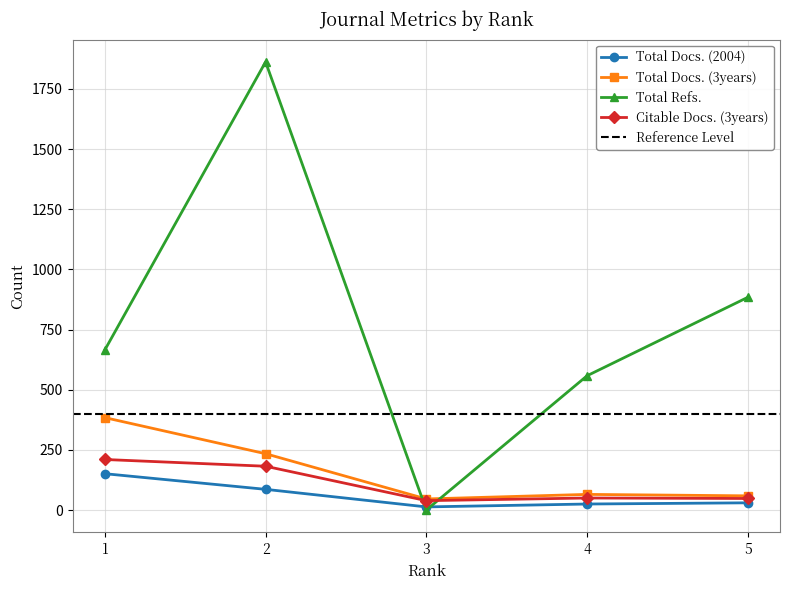

Which series has the largest total across all categories?

Total Refs.